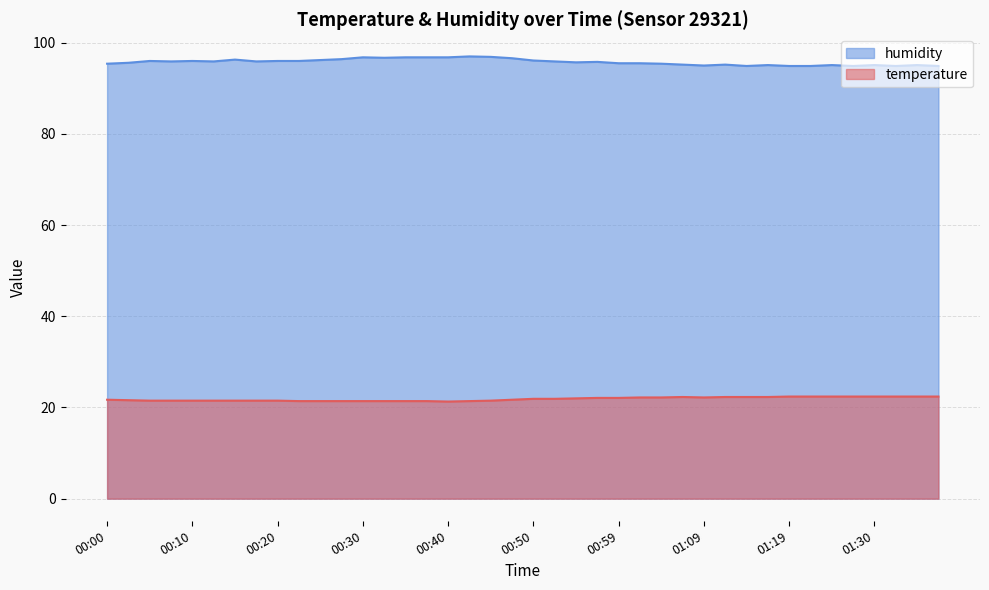

Between 00:35 and 00:42, which series saw the biggest shift?

humidity